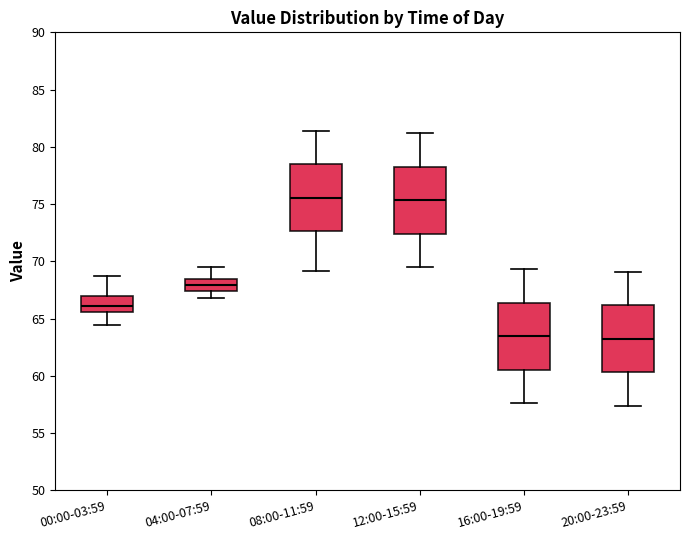

Reading left to right, transcribe this box plot: for each box, give where its median line is, the range the box spans, and where its two whiskers end, as read against the y-axis. The values are not printed on the chart, so give them approximately, as read against the axis.

00:00-03:59: median 66.0, box 65.5 to 67.0, whiskers 64.5 to 68.5
04:00-07:59: median 68.0, box 67.5 to 68.5, whiskers 67.0 to 69.5
08:00-11:59: median 75.5, box 72.5 to 78.5, whiskers 69.0 to 81.5
12:00-15:59: median 75.5, box 72.5 to 78.5, whiskers 69.5 to 81.0
16:00-19:59: median 63.5, box 60.5 to 66.5, whiskers 57.5 to 69.5
20:00-23:59: median 63.5, box 60.5 to 66.0, whiskers 57.5 to 69.0